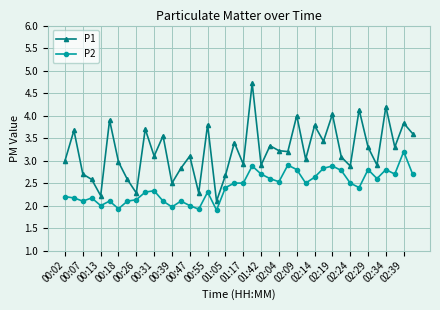

True or false: P1 and P2 intersect in this chart.

False